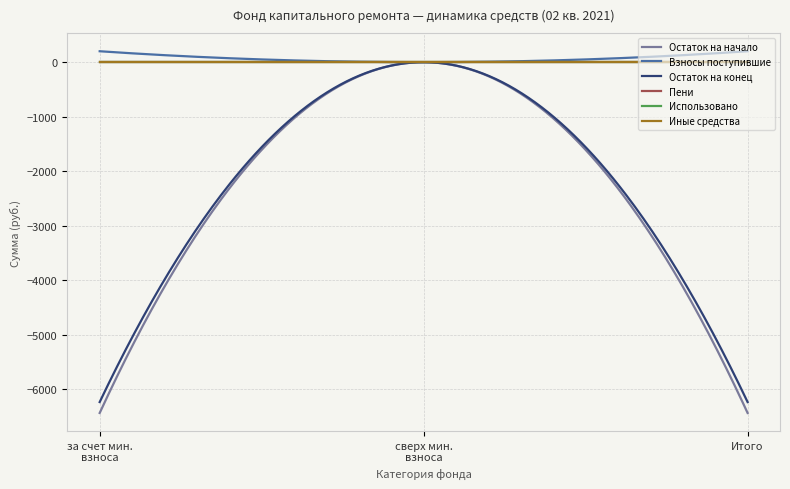

Reading left to right, what are all the values shown in this chart?

Остаток на начало: за счет минимального взноса=-6437.7	сверх минимального взноса=0.0	Итого=-6437.7
Взносы поступившие: за счет минимального взноса=200.4	сверх минимального взноса=0.0	Итого=200.4
Остаток на конец: за счет минимального взноса=-6237.2	сверх минимального взноса=0.0	Итого=-6237.2
Пени: за счет минимального взноса=0.0	сверх минимального взноса=0.0	Итого=0.0
Использовано: за счет минимального взноса=0.0	сверх минимального взноса=0.0	Итого=0.0
Иные средства: за счет минимального взноса=0.0	сверх минимального взноса=0.0	Итого=0.0